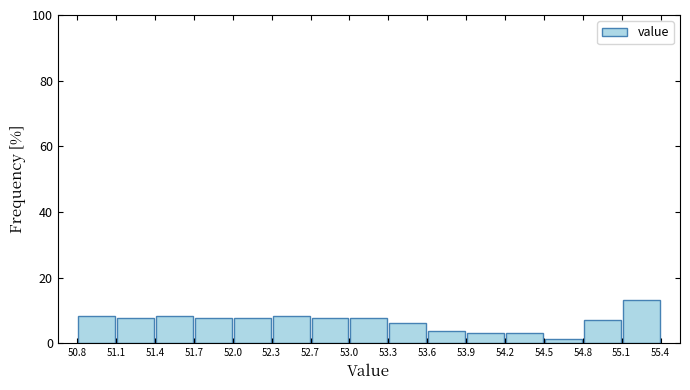

What is the height of the bar covering 55.1 to 55.4 on the x-axis? The values are not printed on the chart, so give them approximately, as read against the axis.

14